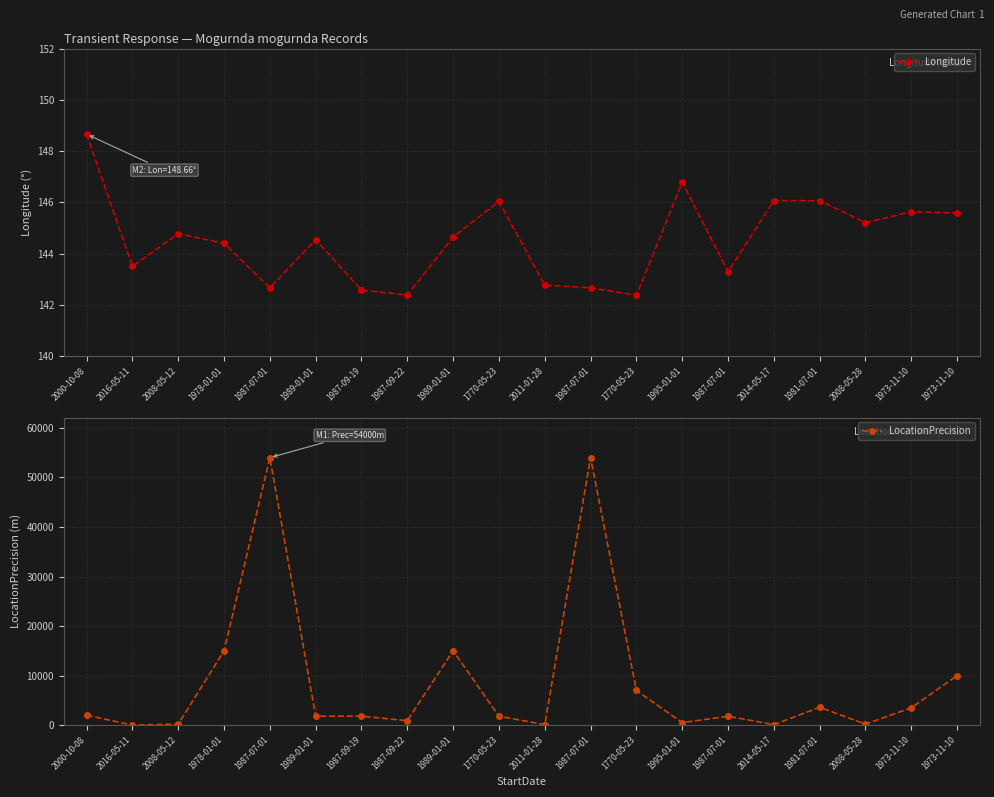

How many times do Longitude and LocationPrecision cross each other?

6